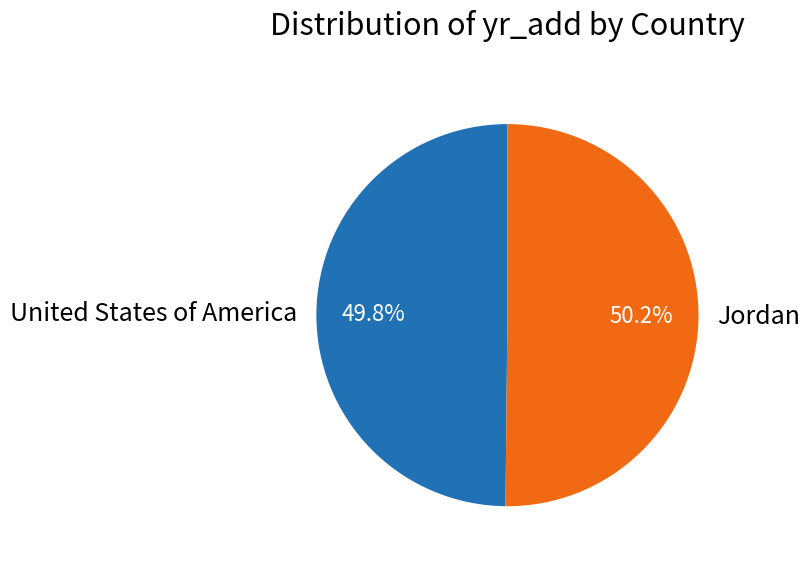

The Jordan slice represents 50% of the pie. True or false?

True